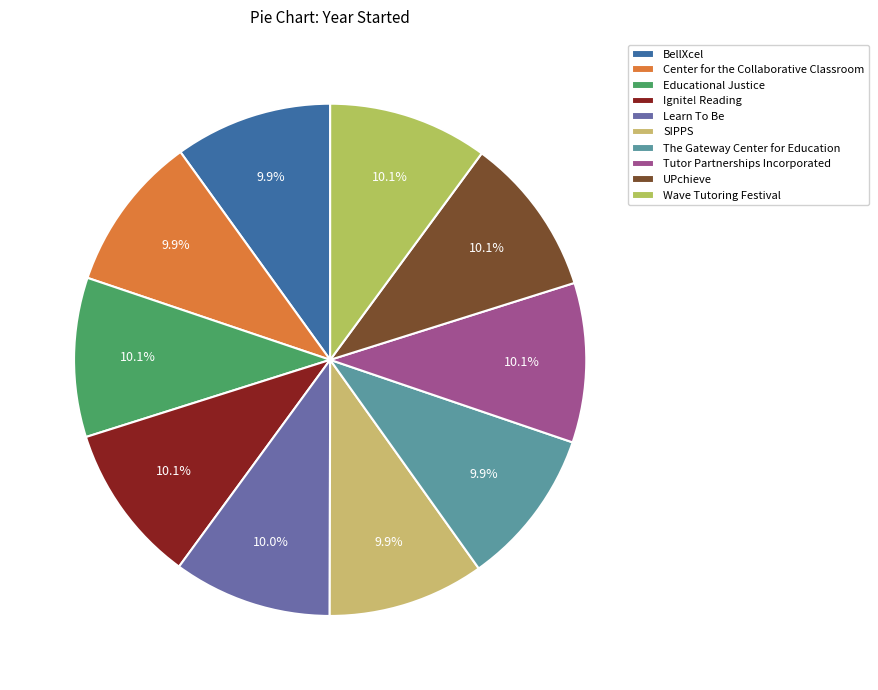

What portion of the pie excludes Educational Justice?

89.9%